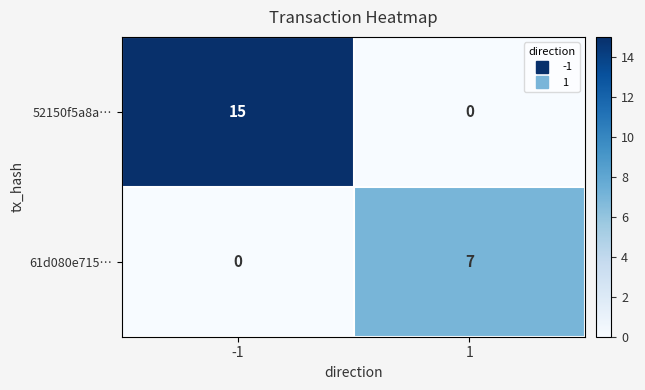

Which series has the largest range (max minus min)?

52150f5a8a…